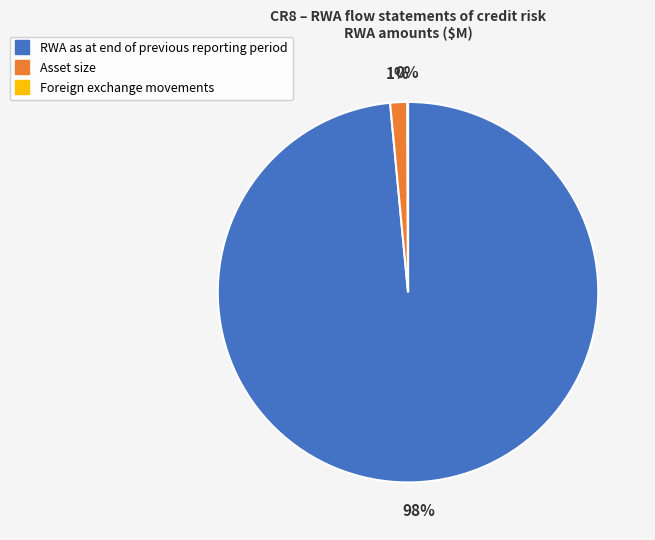

What is the largest slice in the pie chart?

RWA as at end of previous reporting period